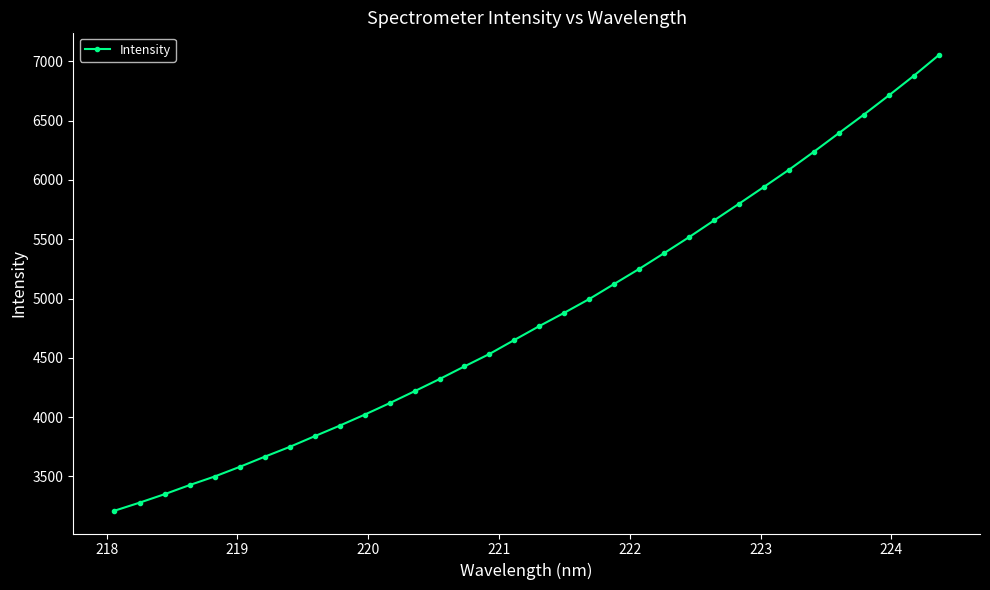

What is the value of the 26th point from the left?

5799.6